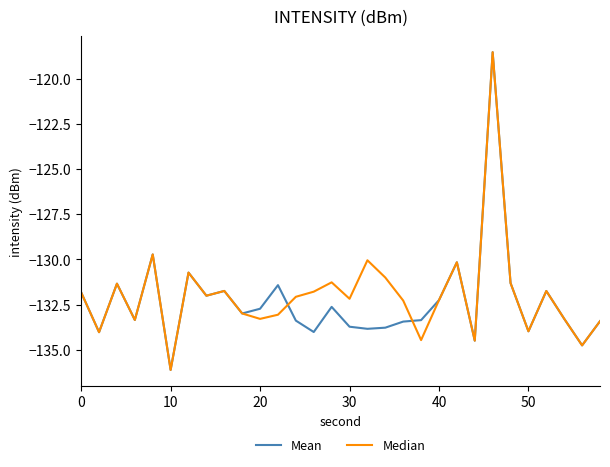

What is the lowest value of the Mean series?

-136.1